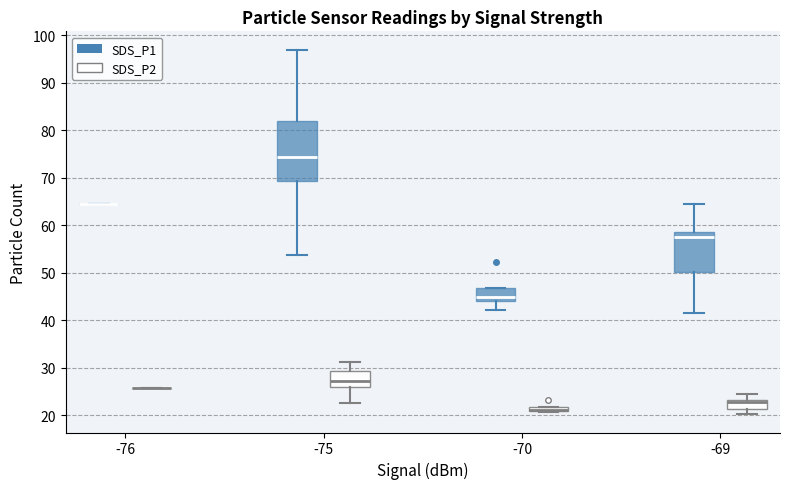

Where does the lower whisker of the box for -75 (SDS_P2) end on the y-axis? The values are not printed on the chart, so give them approximately, as read against the axis.

23